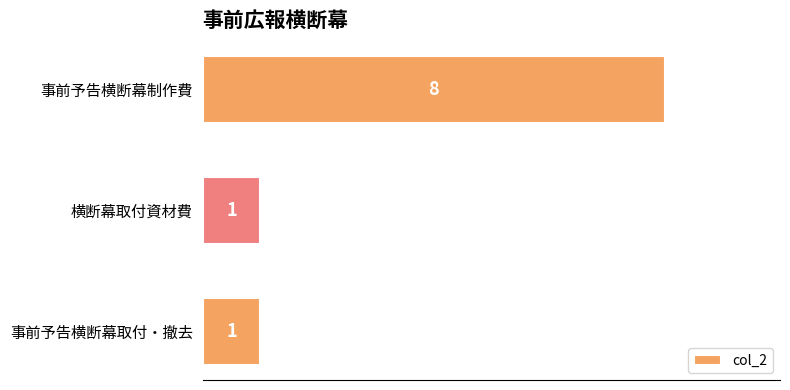

At which category does the chart reach its peak across all series?

事前予告横断幕制作費